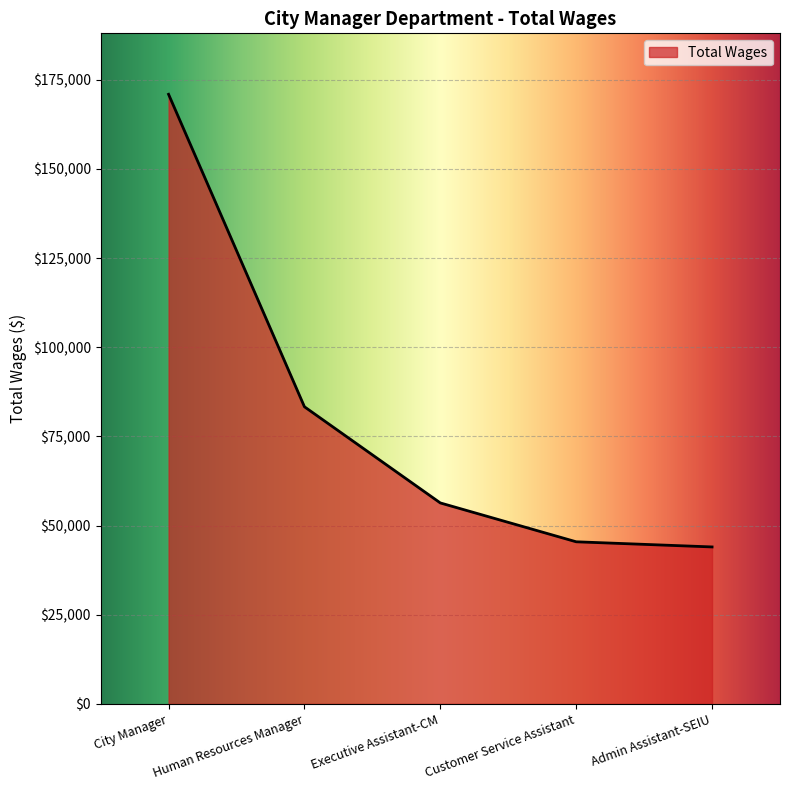

What is the greatest value displayed?

170948